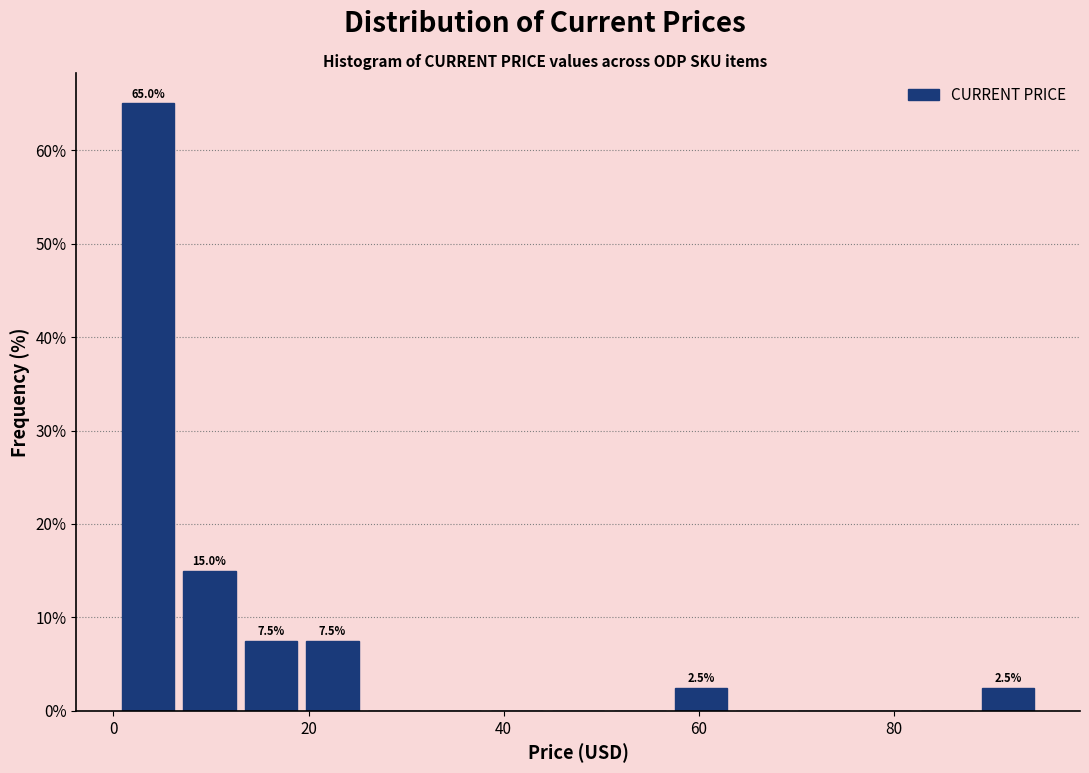

Around what value on the x-axis is the tallest bar? Give the approximate position of its centre, as read against the axis.

4